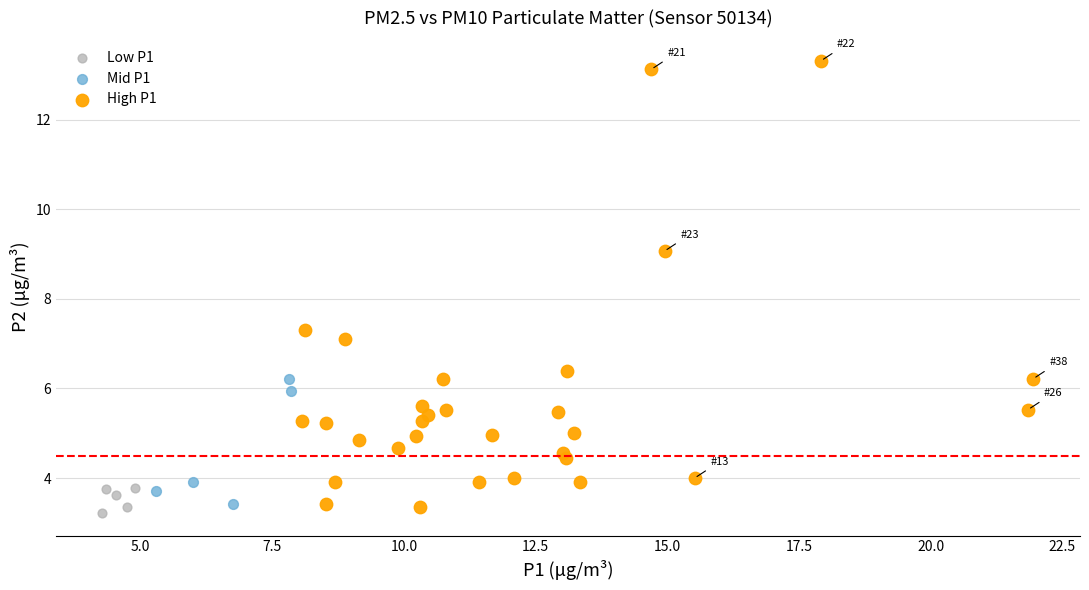

Which series has the largest Y range (max minus min)?

High P1